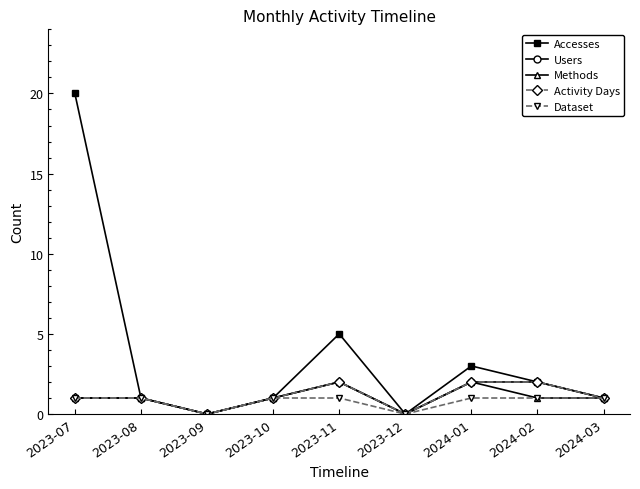

Rank the series by their maximum value, from lowest to highest.

Dataset, Users, Methods, Activity Days, Accesses